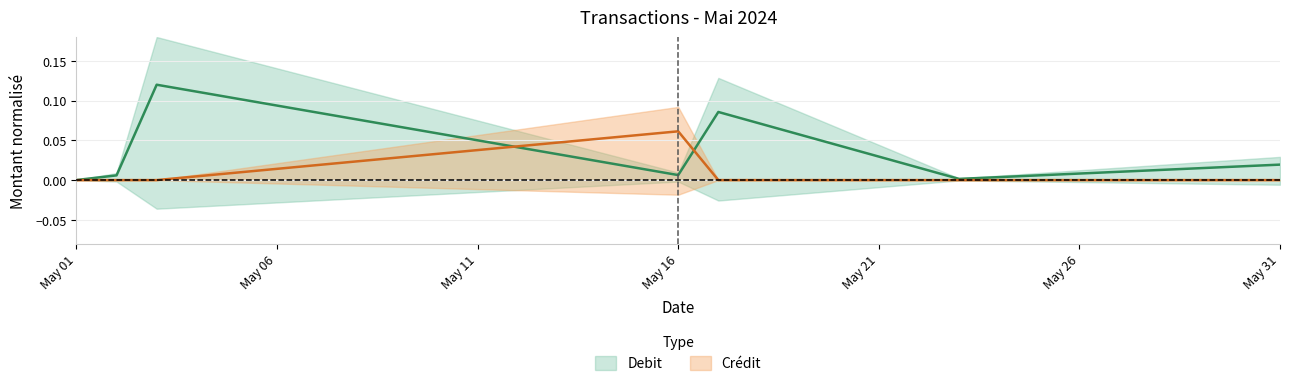

List the labels in order of value, smallest first.

2024-05-01, 2024-05-23, 2024-05-02, 2024-05-16, 2024-05-31, 2024-05-17, 2024-05-03